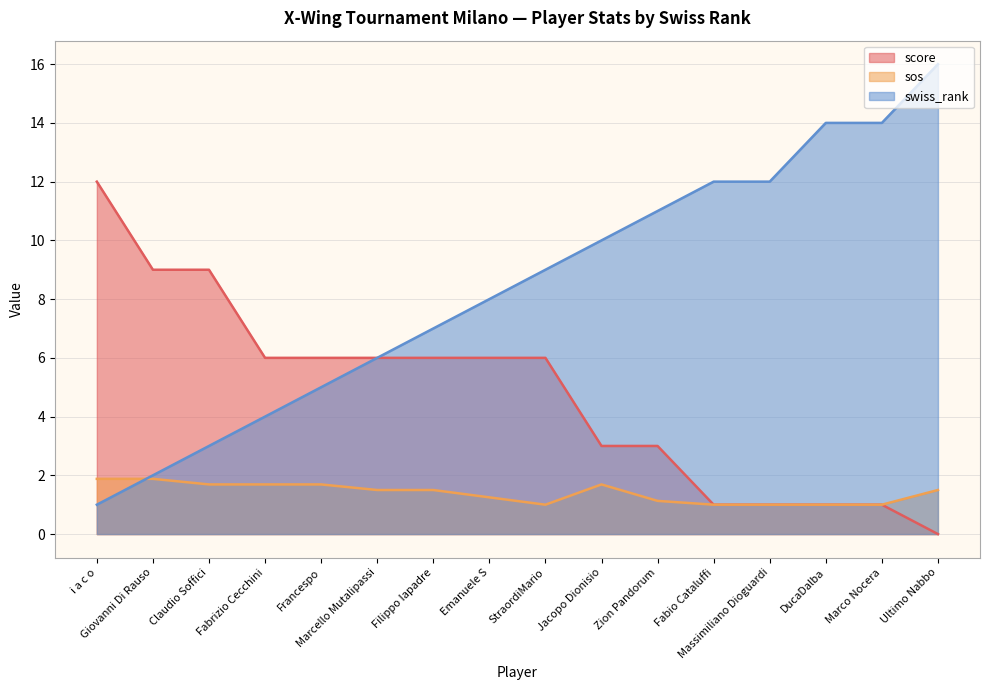

List the series in order of their peak value, highest first.

swiss_rank, score, sos